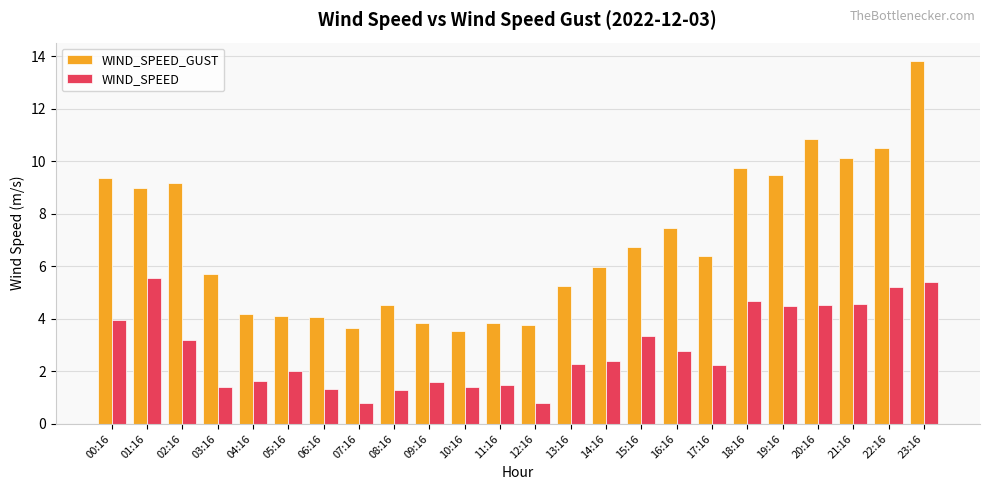

Is the value of WIND_SPEED at 16:16 greater than the value of WIND_SPEED_GUST at 10:16?

No